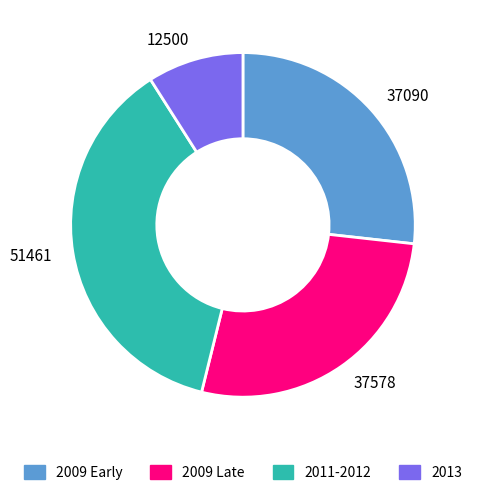

Which slice is the largest?

51461